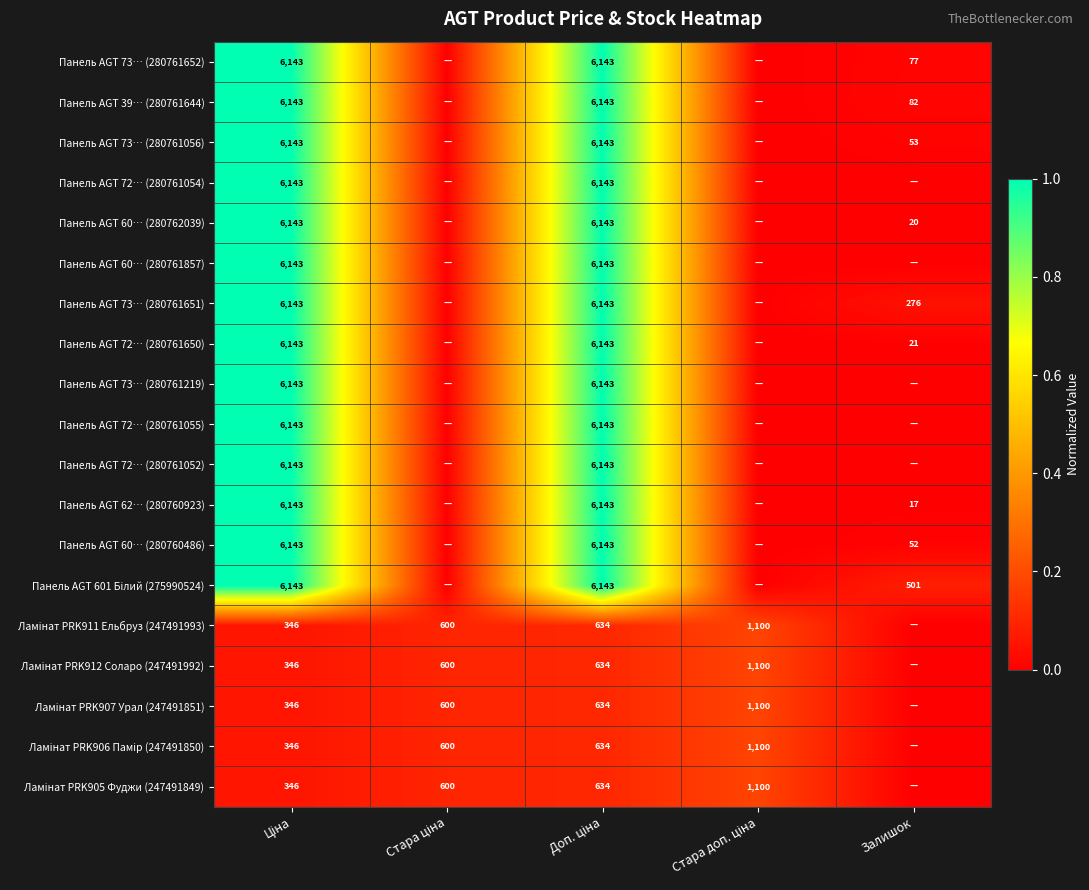

Is it true that Панель AGT 72… (280761650) equals 21 at Залишок?

True